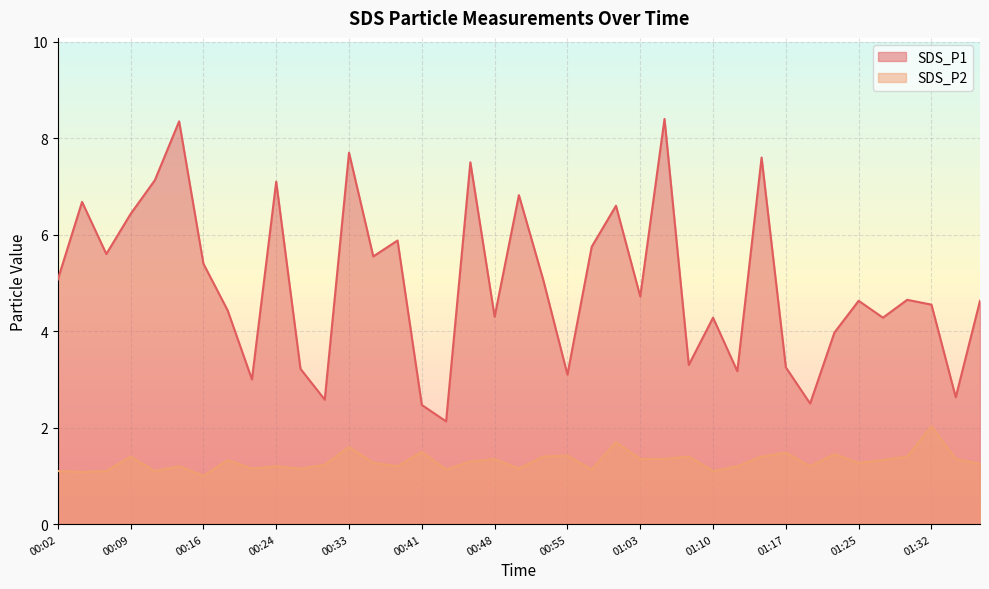

What is the value of the SDS_P2 point at the 18th from the left?

1.3